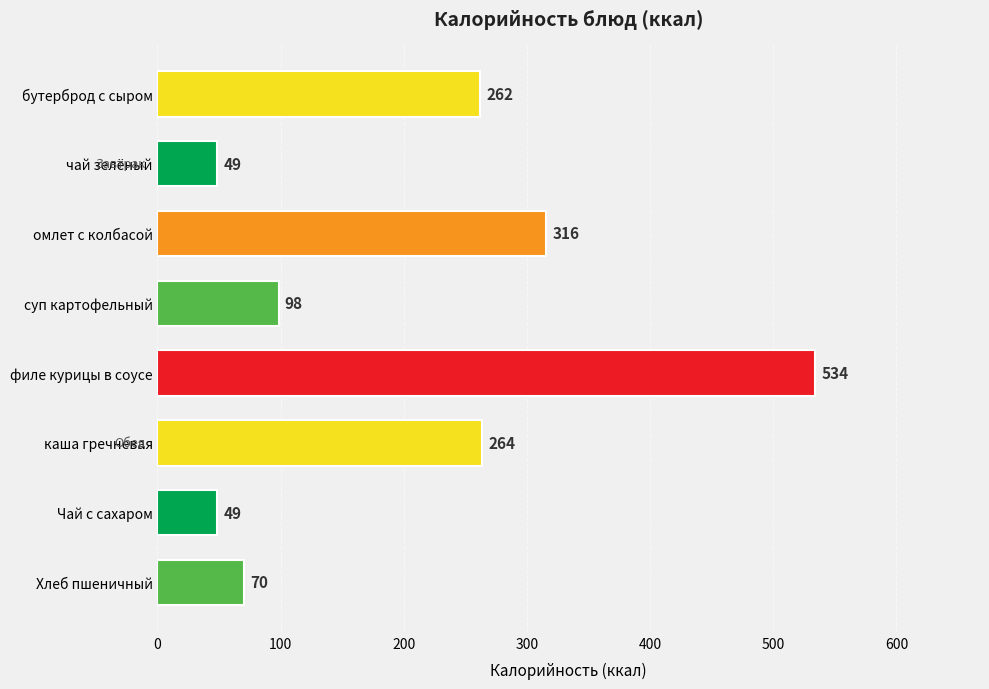

What is the difference between the second highest and second lowest values?

266.9